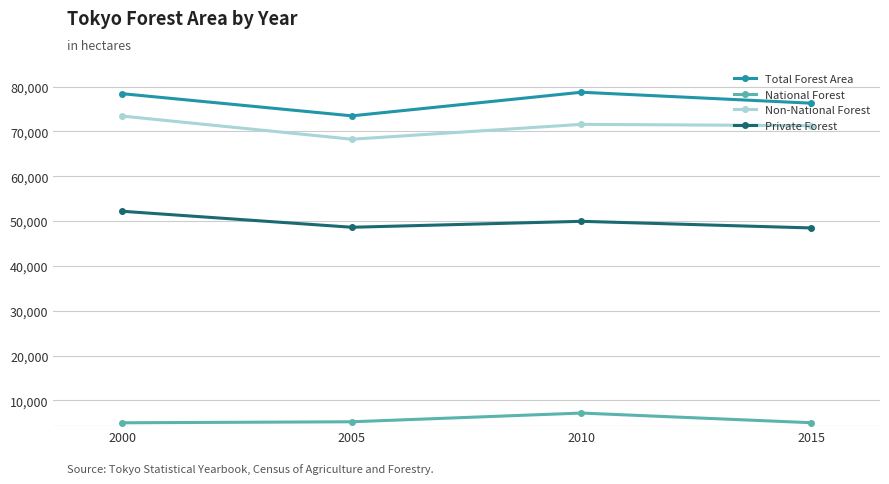

How many lines are shown in the chart?

4